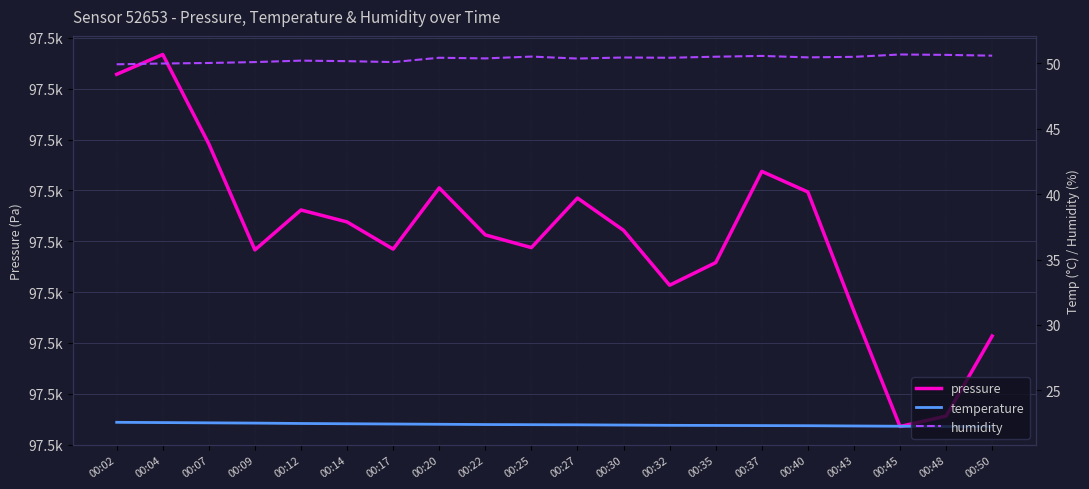

What are all the series names shown in the legend?

pressure, temperature, humidity